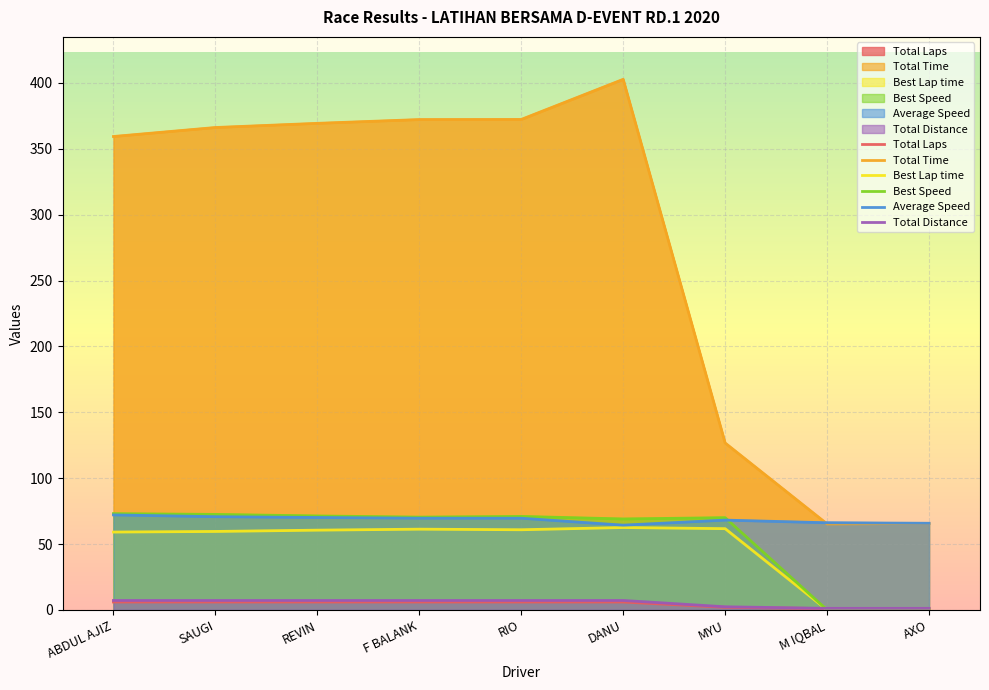

List the labels in order of Best Speed value, largest first.

ABDUL AJIZ, SAUGI, REVIN, RIO, F BALANK, MYU, DANU, M IQBAL, AXO